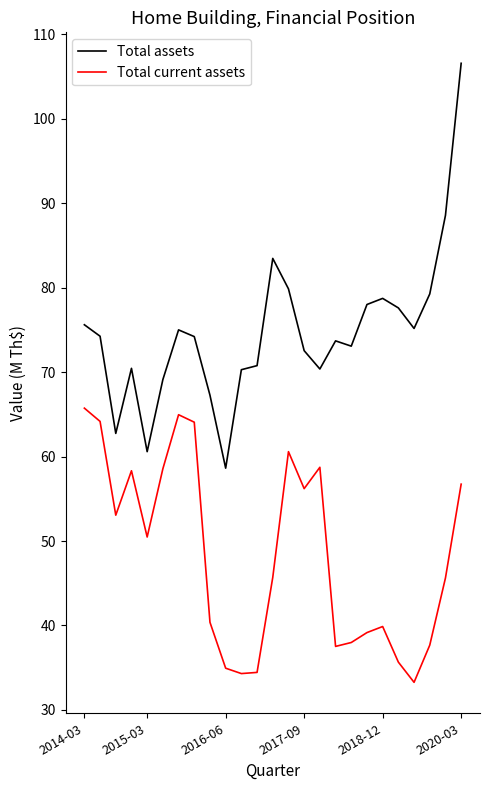

True or false: Total current assets and Total assets intersect in this chart.

False